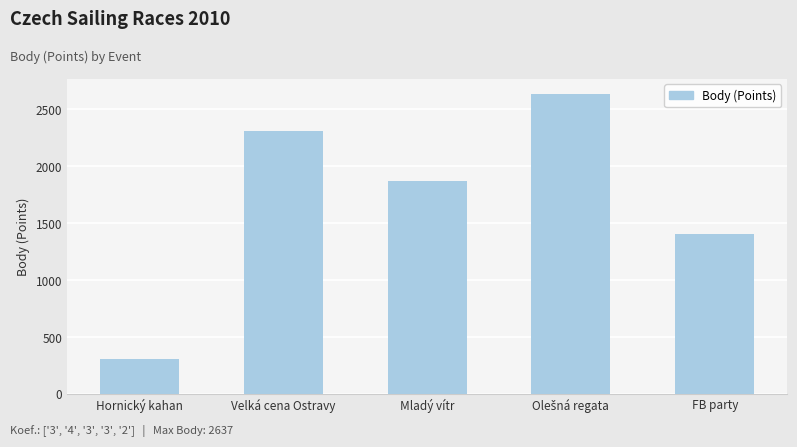

Count the number of data series in this chart.

1